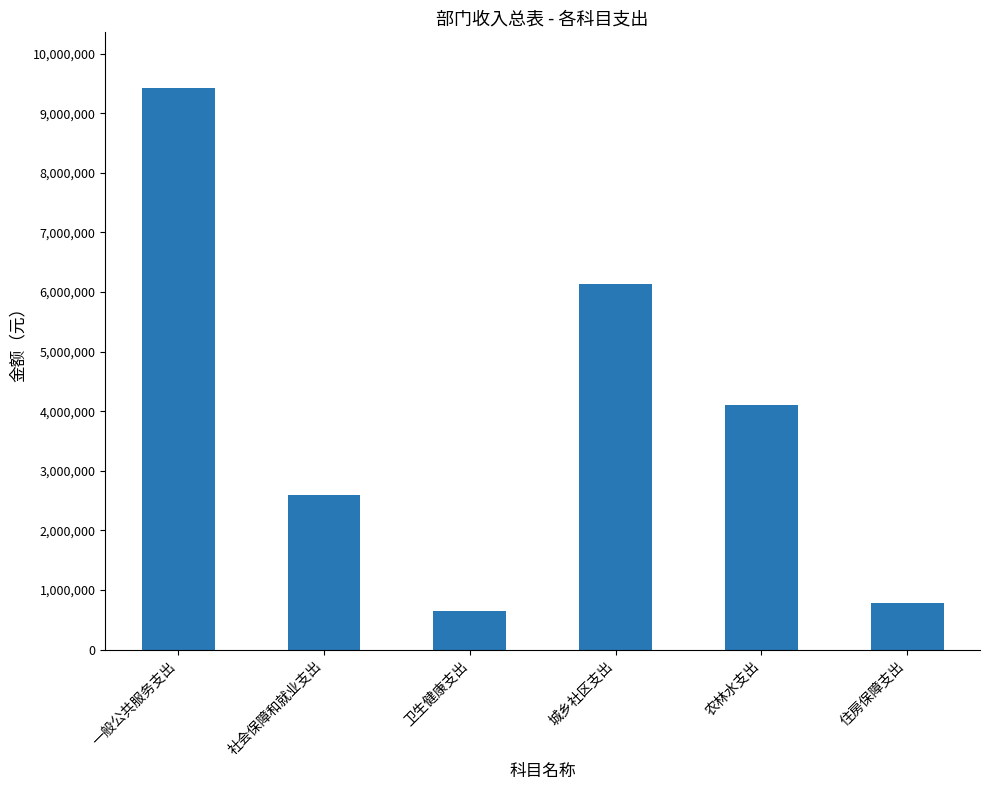

Which has a higher value, 一般公共服务支出 or 社会保障和就业支出?

一般公共服务支出